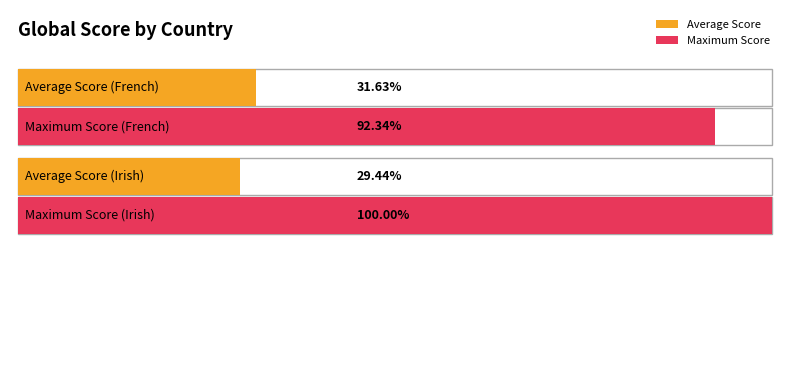

At how many categories does at least one series exceed 3140?

4